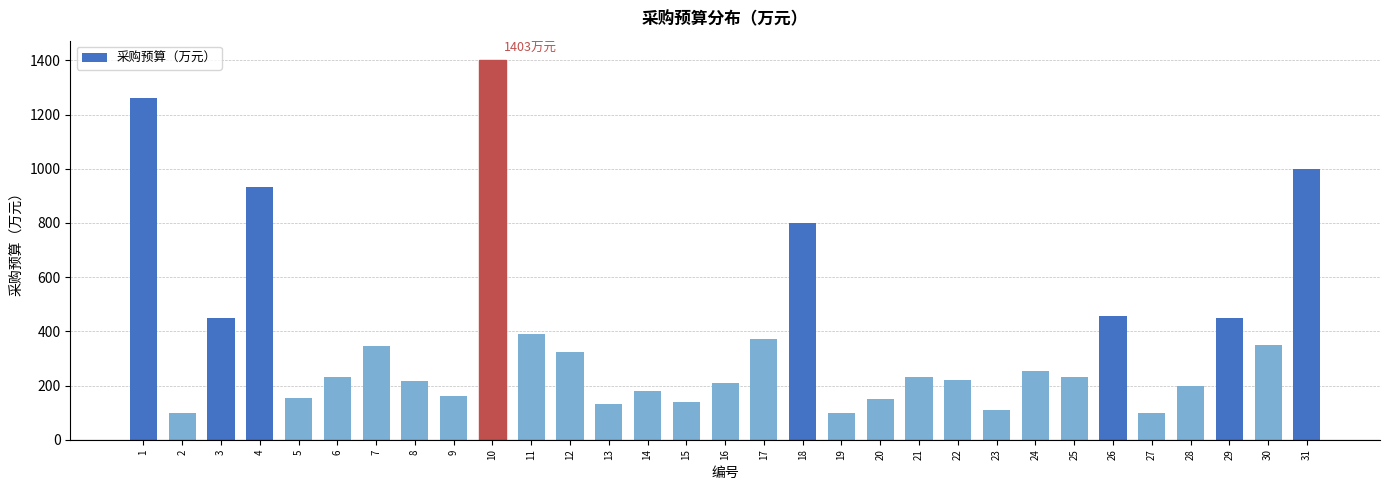

The value at 14 is 179.7. True or false?

True